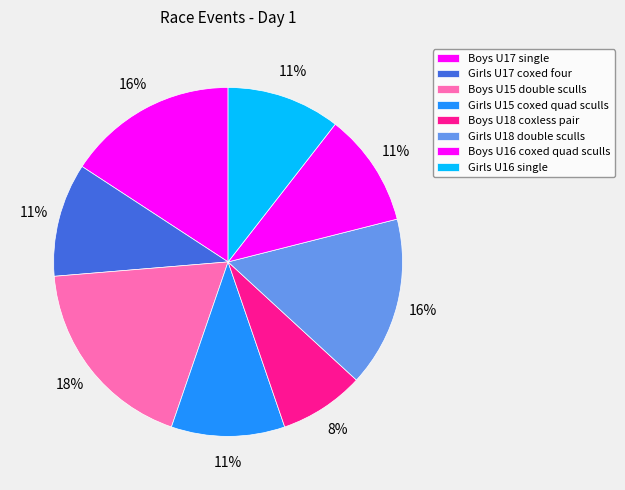

How many slices are in this pie chart?

8